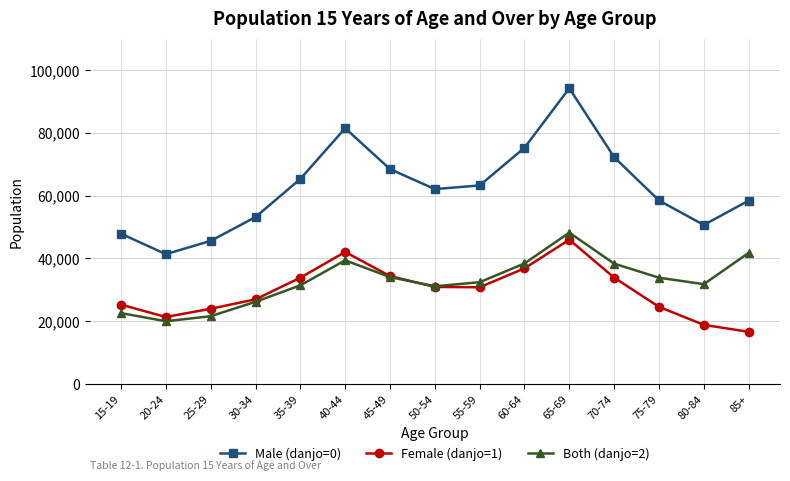

What is the label of the 2nd point from the right?

80-84